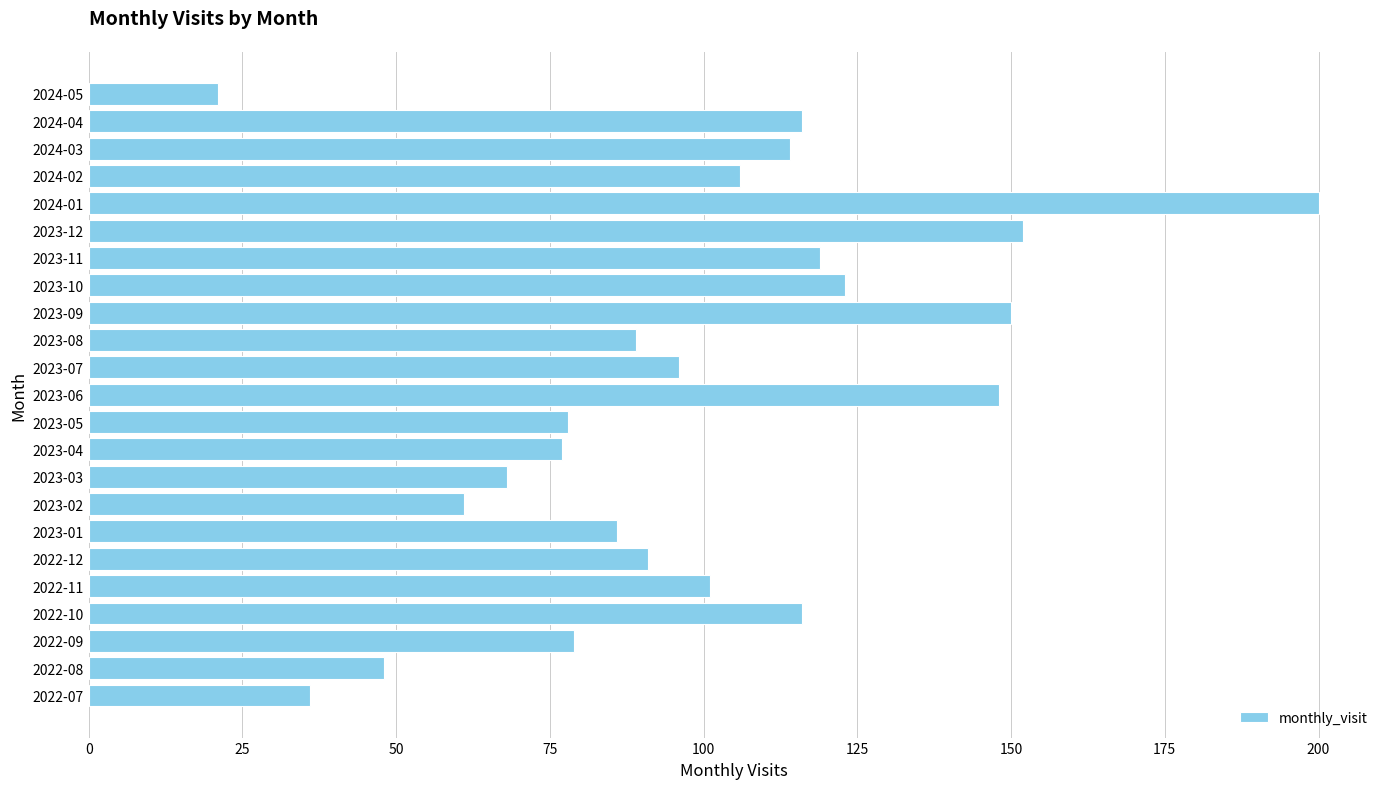

Does the chart contain stacked bars?

No